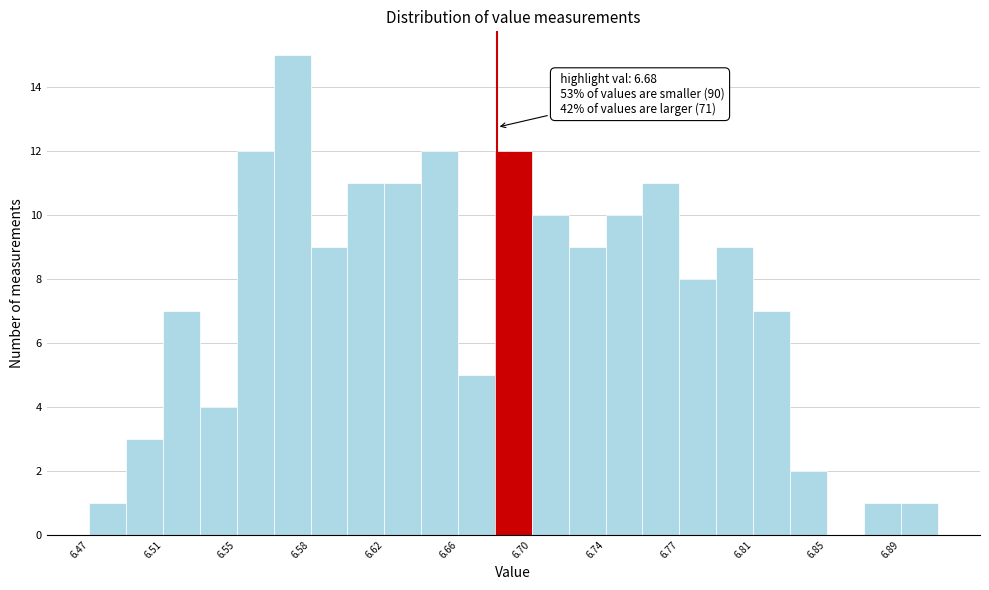

Read against the x-axis, roughly where is the centre of the tallest bar?

6.575